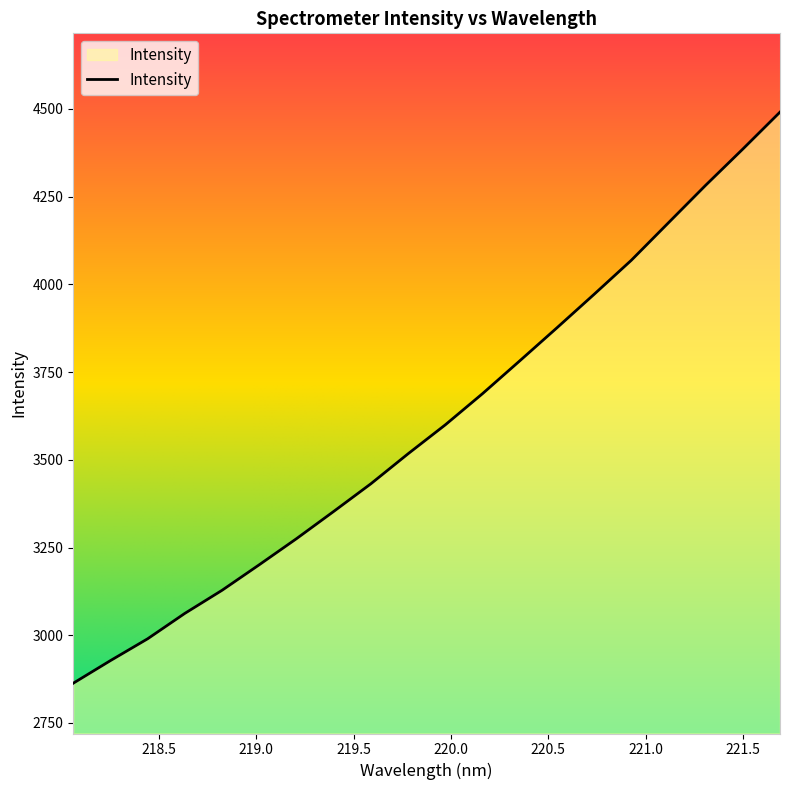

What is the greatest value displayed?

4491.1